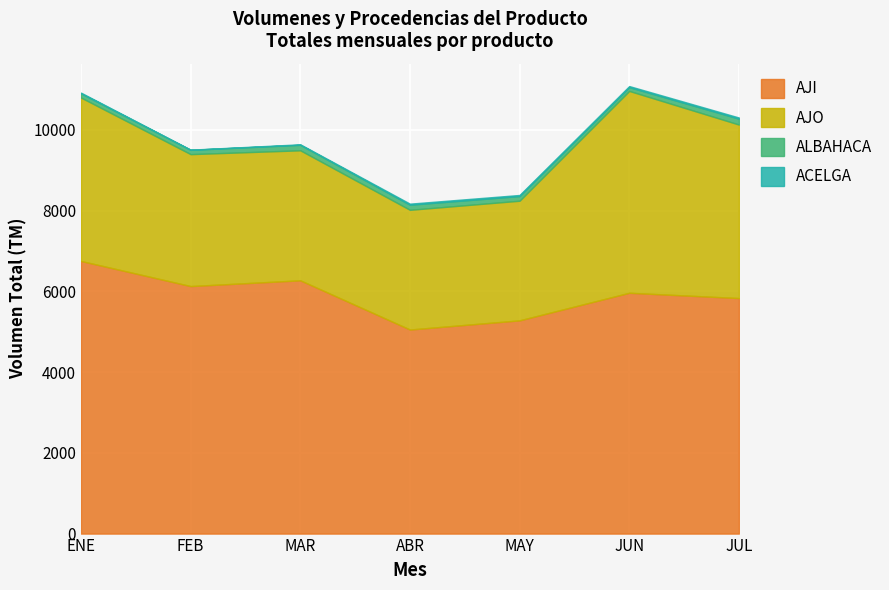

What is the sum of all AJI values?

41294